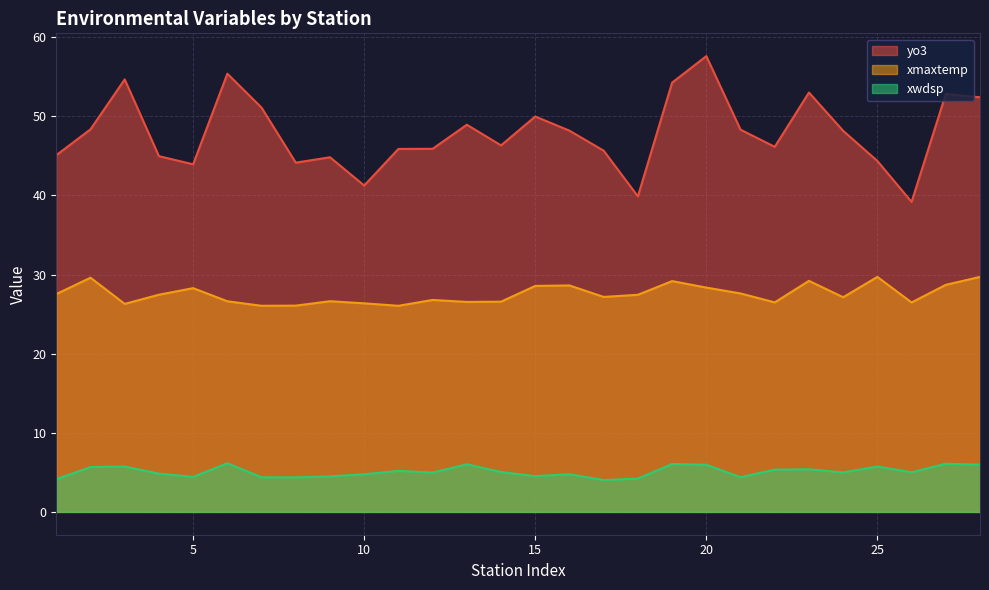

How many lines are shown in the chart?

3